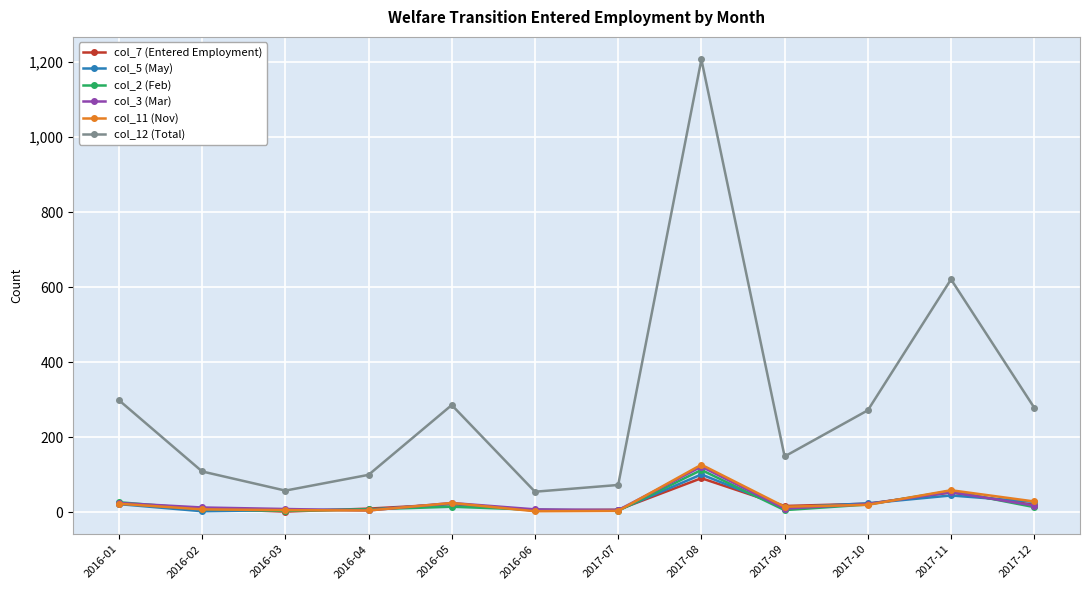

Which series has the largest range (max minus min)?

col_12 (Total)